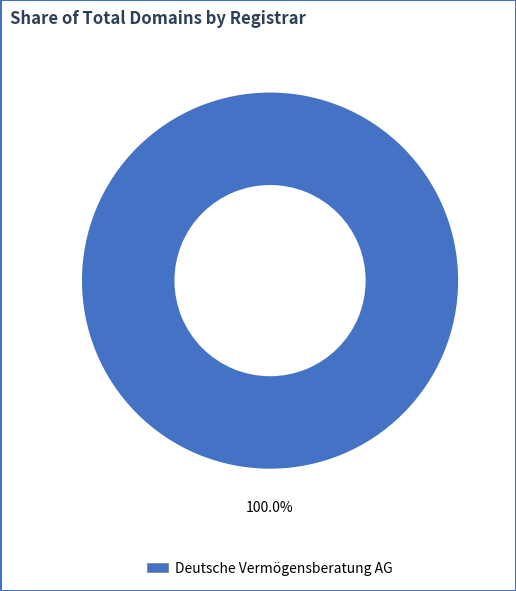

How many segments does this pie chart have?

1